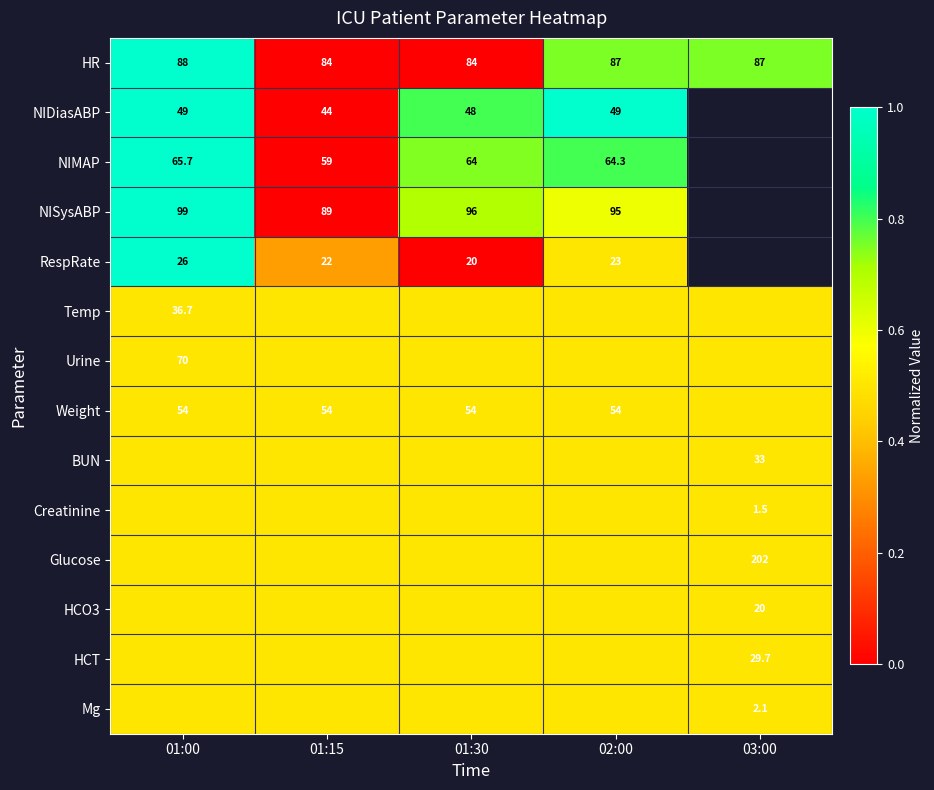

What is the maximum value for HR?

88.0